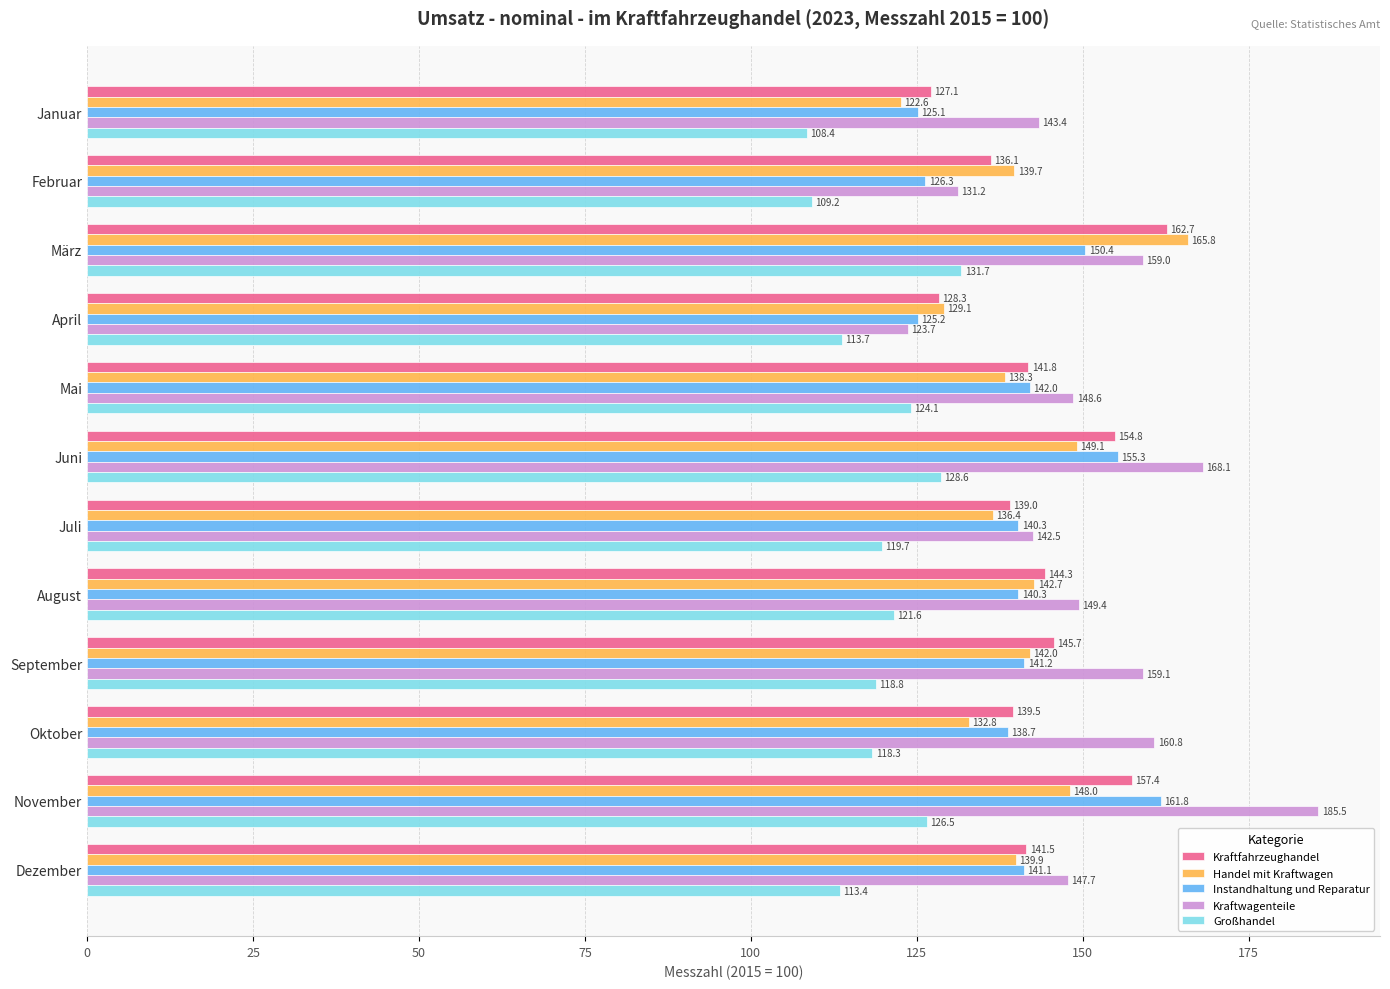

What is the difference between the second highest and second lowest values in the Kraftwagenteile series?

36.9